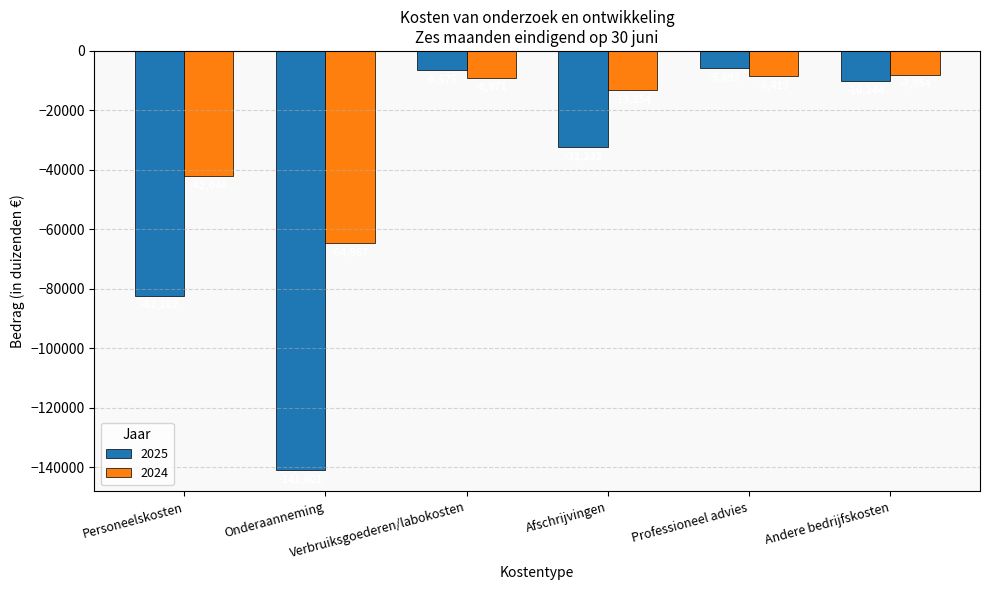

Where does the 2025 series first go above -10244?

Verbruiksgoederen/labokosten